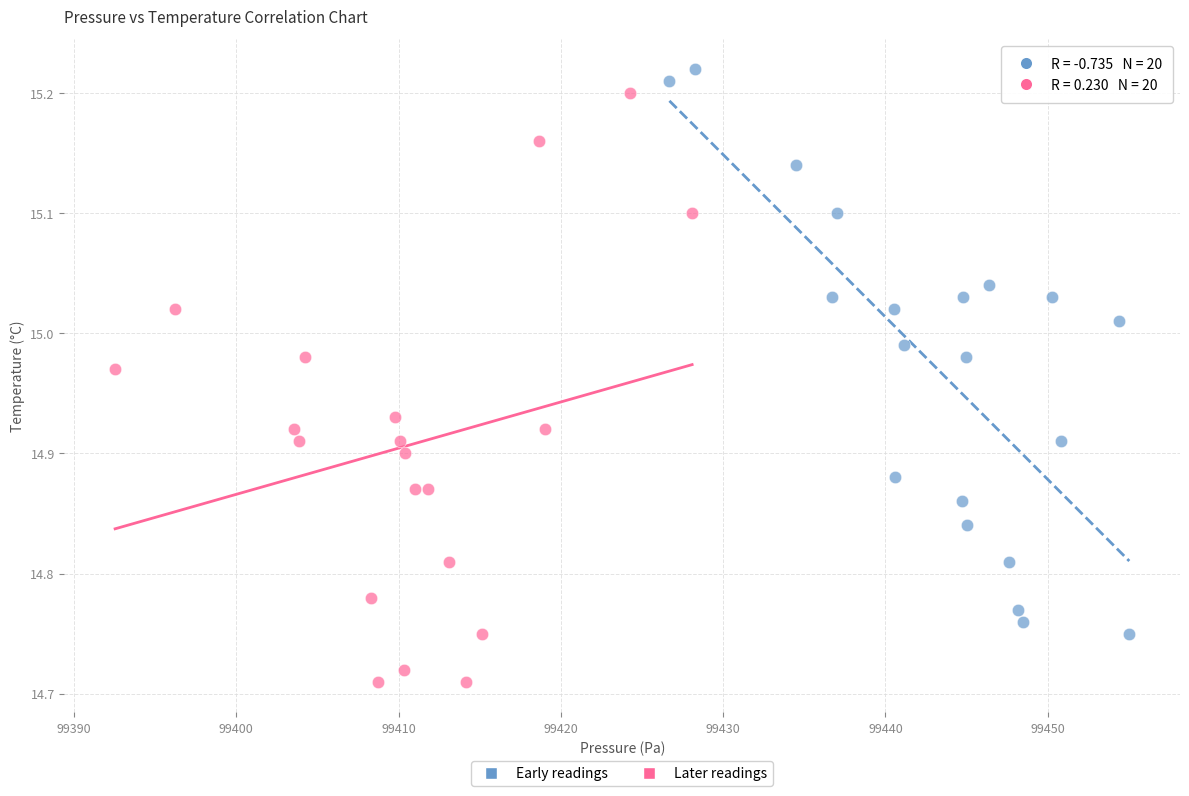

What are all the series names shown in the legend?

Early readings, Later readings